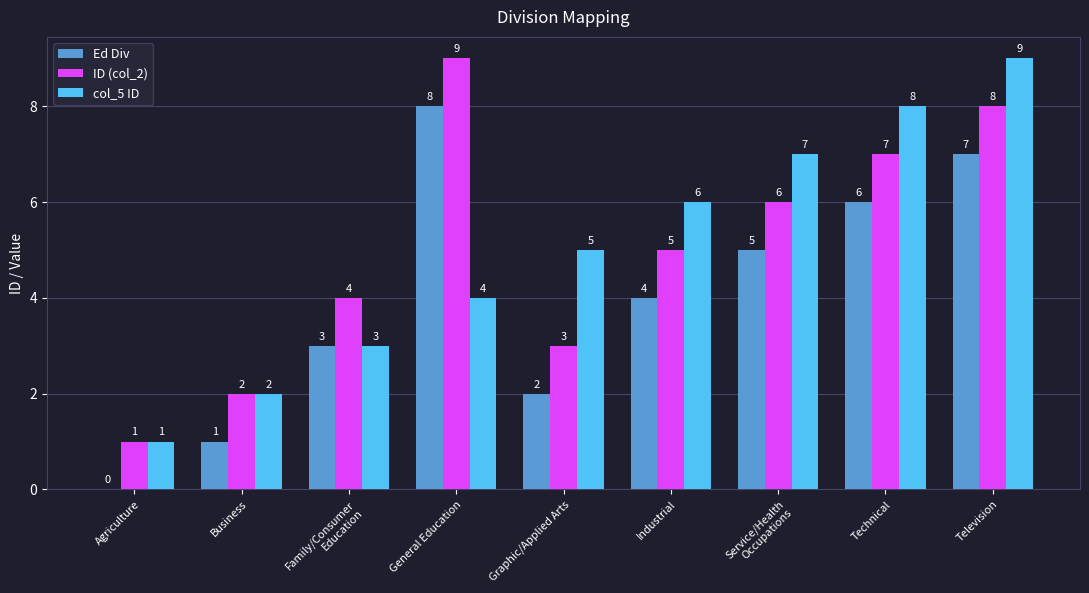

Between Agriculture and Television, which series saw the biggest shift?

col_5 ID